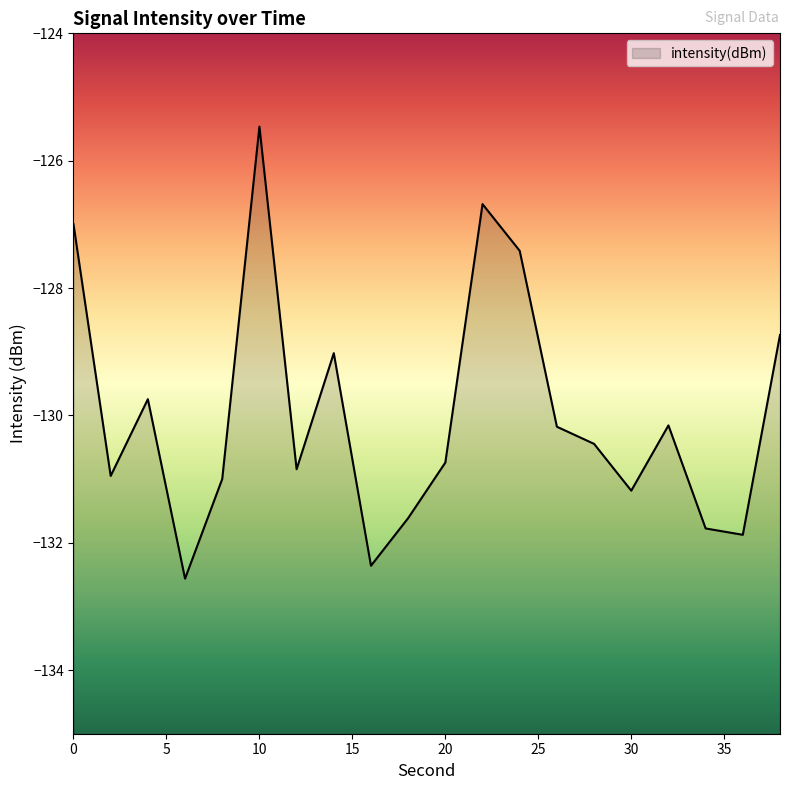

How many interior local peaks (higher than both neighbors) does the data have?

5